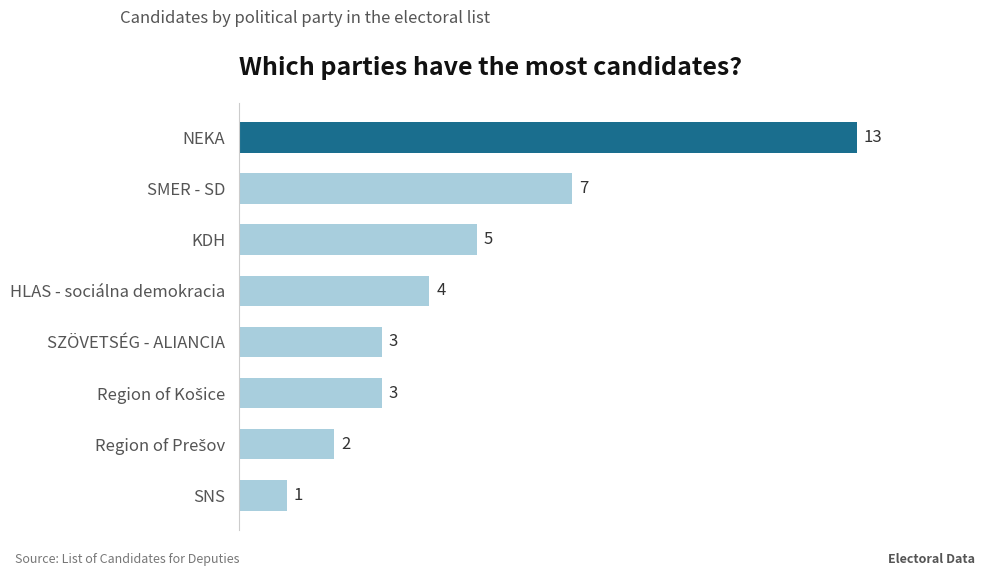

Count the number of categories in the chart.

8